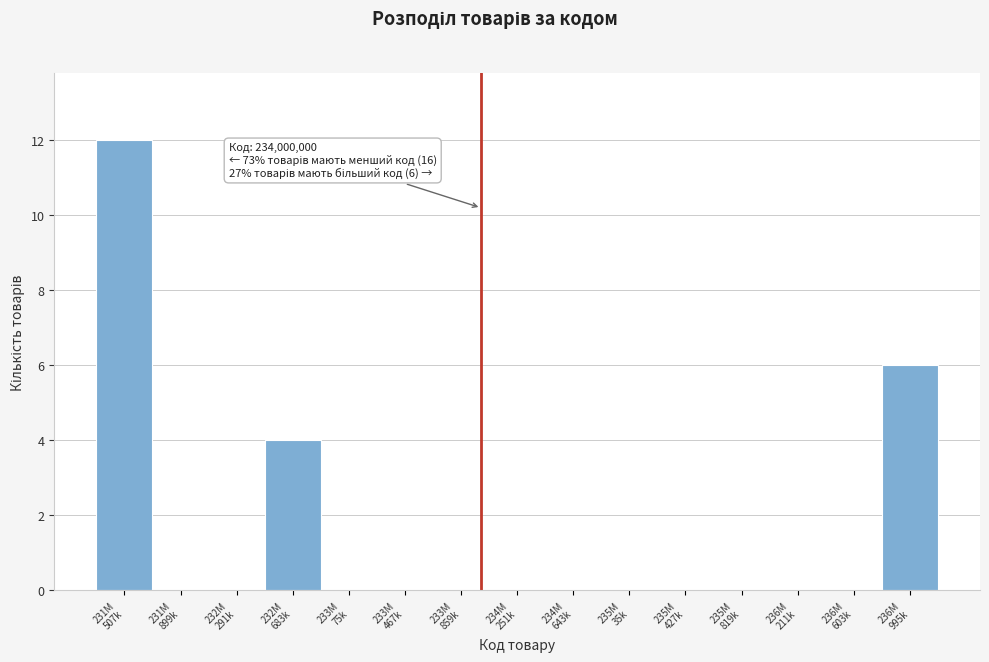

What is the sum of all values?

22